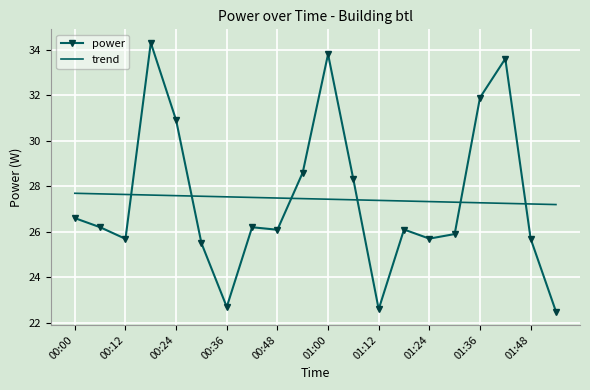

After their last crossing, which series has the higher values: trend or power?

trend